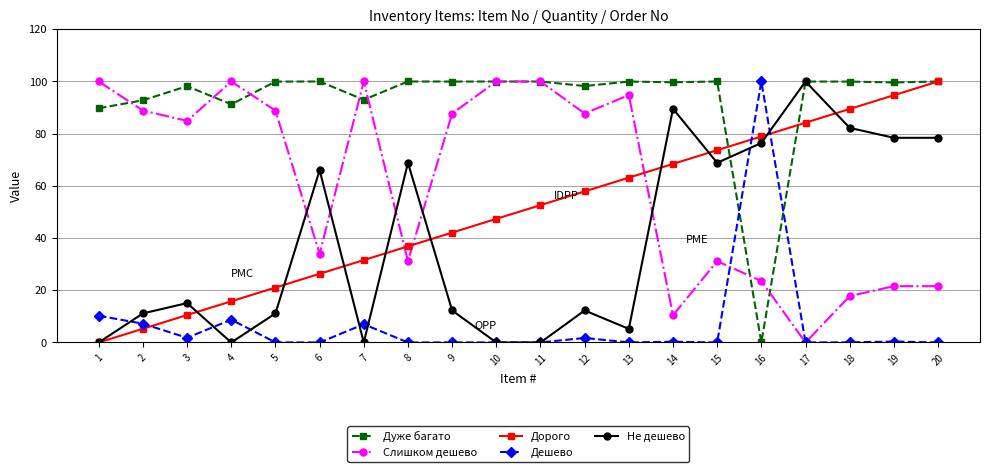

At how many categories does at least one series exceed 9?

20